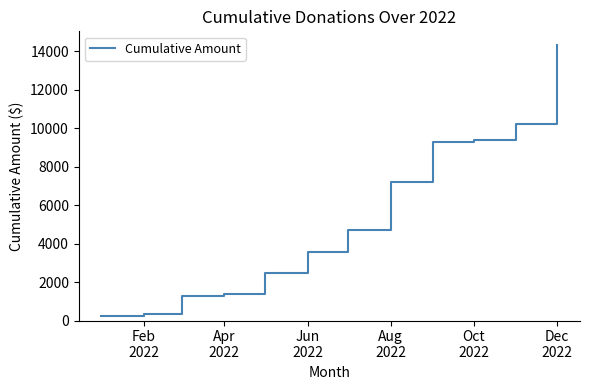

What is the greatest value displayed?

14337.2